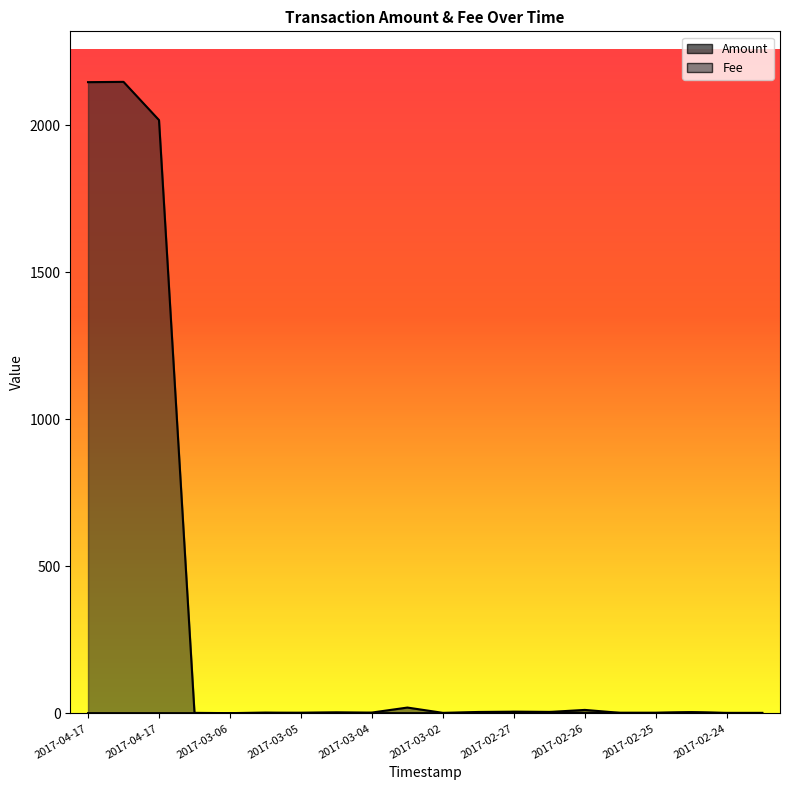

What is the difference between the second highest and minimum values in the Fee series?

4.0